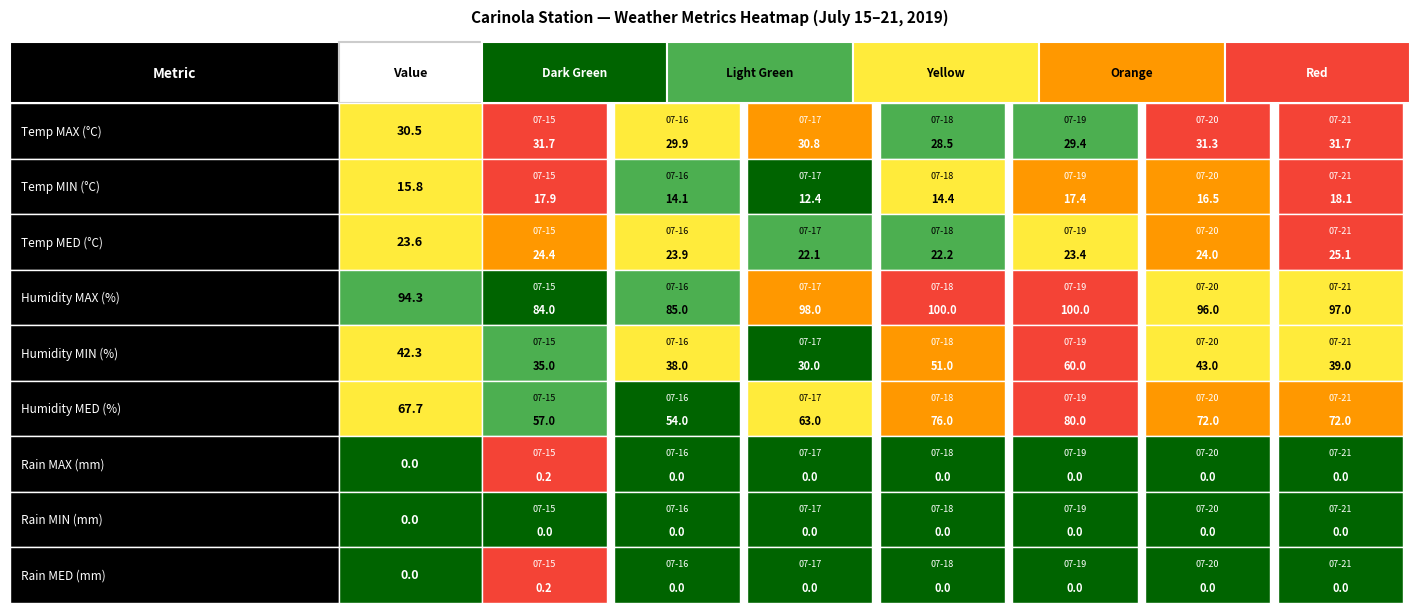

Reading left to right, what are all the values shown in this chart?

2019-07-15: 0=31.7	1=17.9	2=24.4	3=84.0	4=35.0	5=57.0	6=0.2	7=0.0	8=0.2
2019-07-16: 0=29.9	1=14.1	2=23.9	3=85.0	4=38.0	5=54.0	6=0.0	7=0.0	8=0.0
2019-07-17: 0=30.8	1=12.4	2=22.1	3=98.0	4=30.0	5=63.0	6=0.0	7=0.0	8=0.0
2019-07-18: 0=28.5	1=14.4	2=22.2	3=100.0	4=51.0	5=76.0	6=0.0	7=0.0	8=0.0
2019-07-19: 0=29.4	1=17.4	2=23.4	3=100.0	4=60.0	5=80.0	6=0.0	7=0.0	8=0.0
2019-07-20: 0=31.3	1=16.5	2=24.0	3=96.0	4=43.0	5=72.0	6=0.0	7=0.0	8=0.0
2019-07-21: 0=31.7	1=18.1	2=25.1	3=97.0	4=39.0	5=72.0	6=0.0	7=0.0	8=0.0